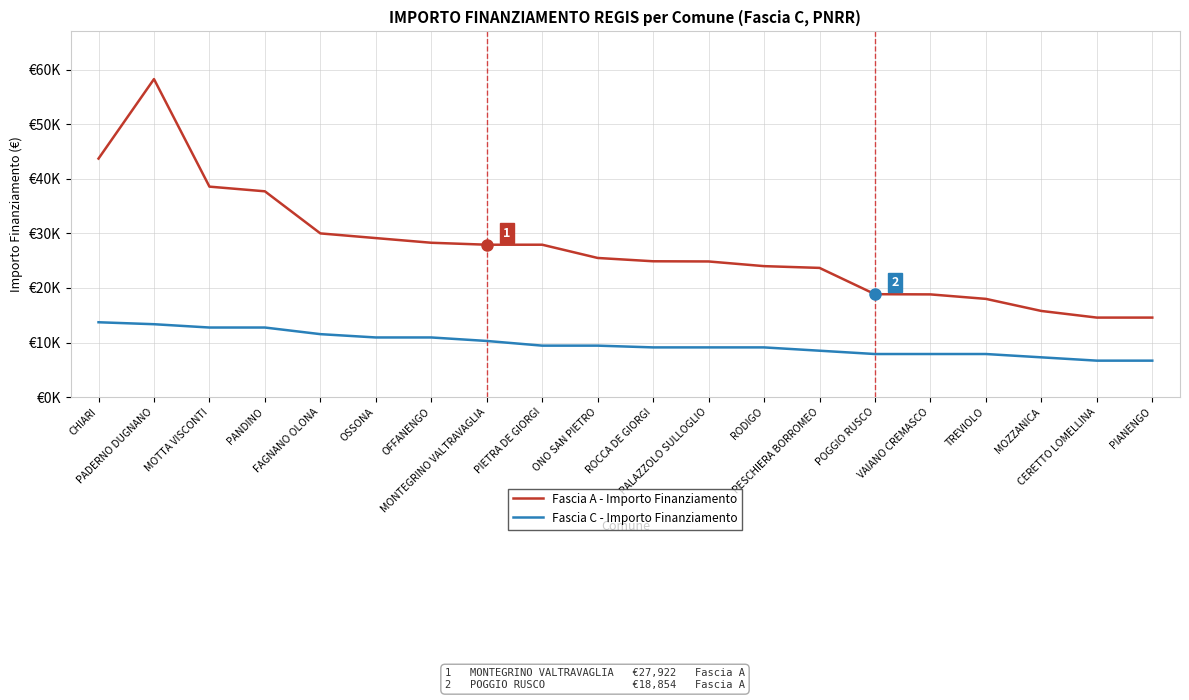

True or false: Fascia C - Importo Finanziamento has more than 0 interior local peaks.

False